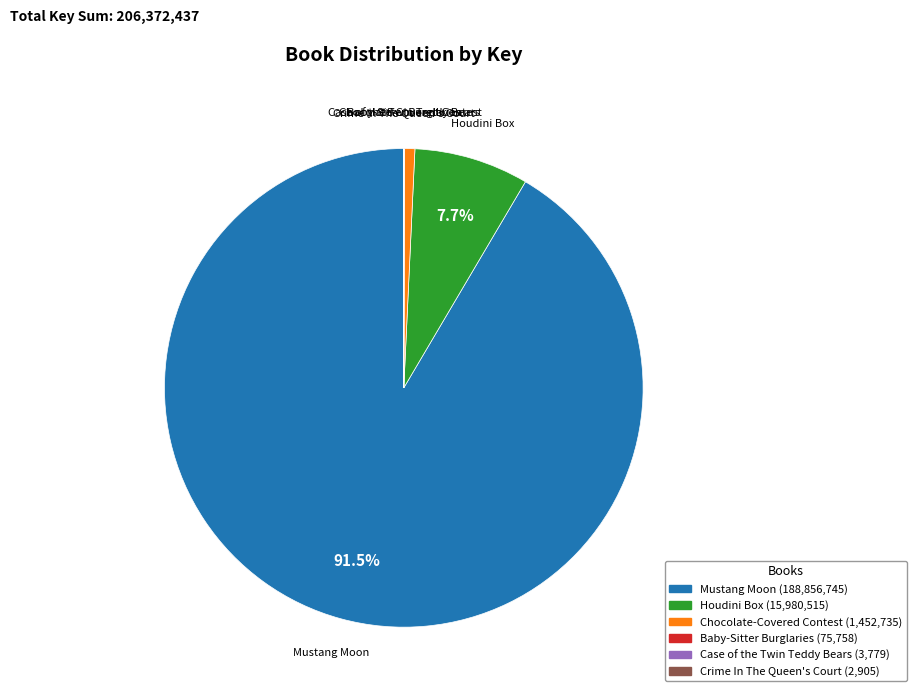

What is the largest slice in the pie chart?

Mustang Moon